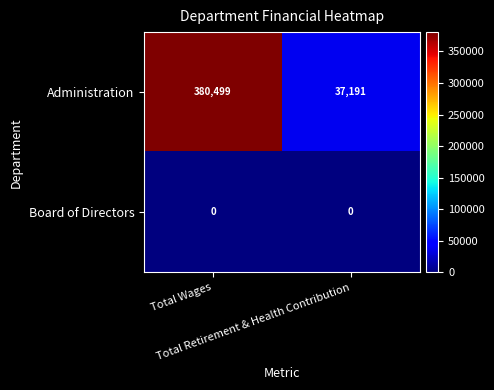

Rank the series by their average value, from lowest to highest.

Board of Directors, Administration